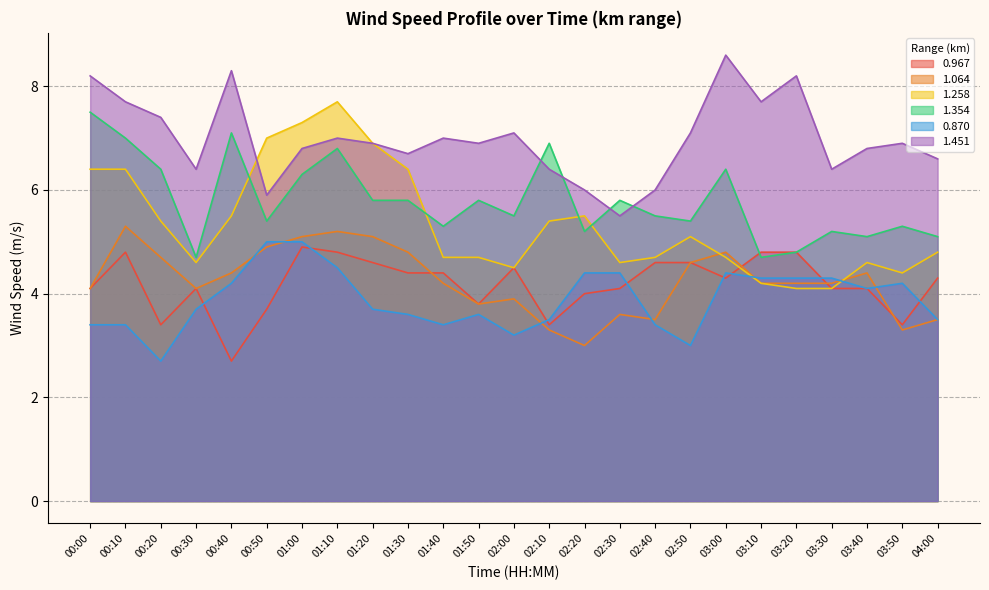

Which category has the lowest value across all series?

00:40